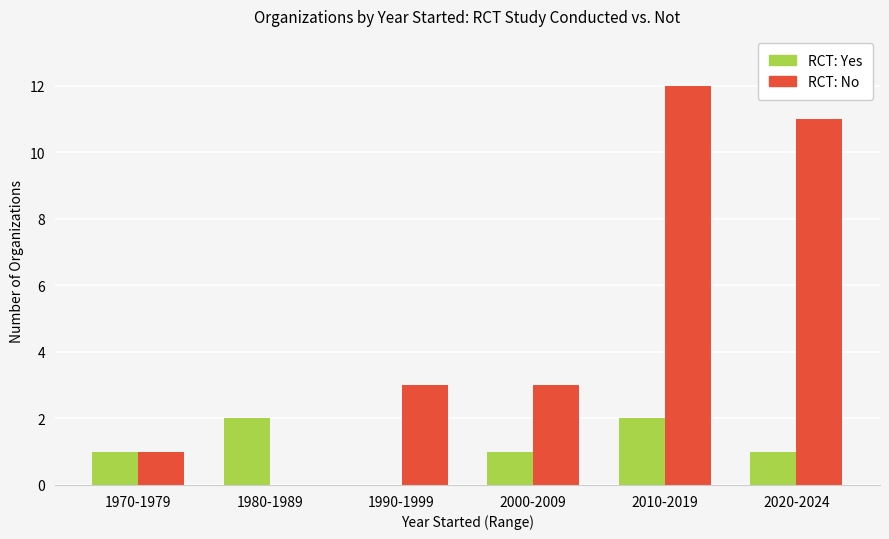

What is the maximum value shown in the chart?

12